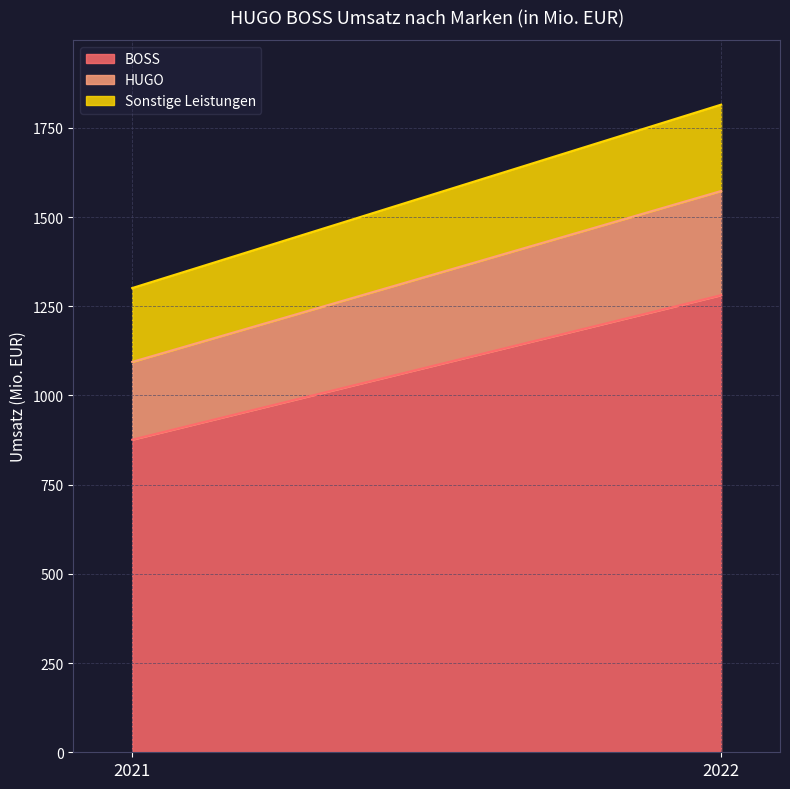

Which has a higher value, 2022 or 2021?

2022